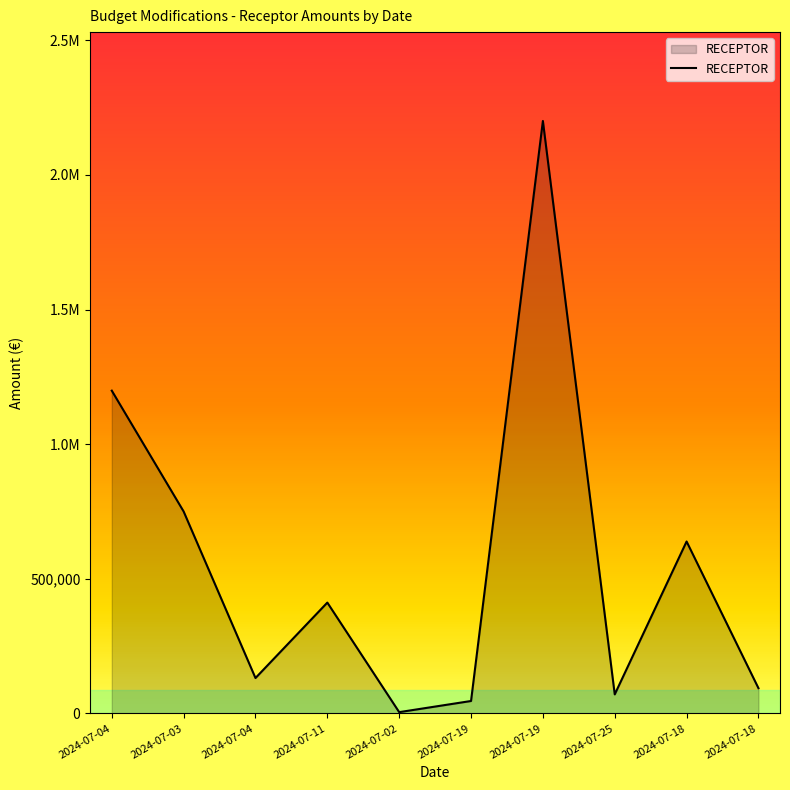

Does the chart have visible grid lines?

No